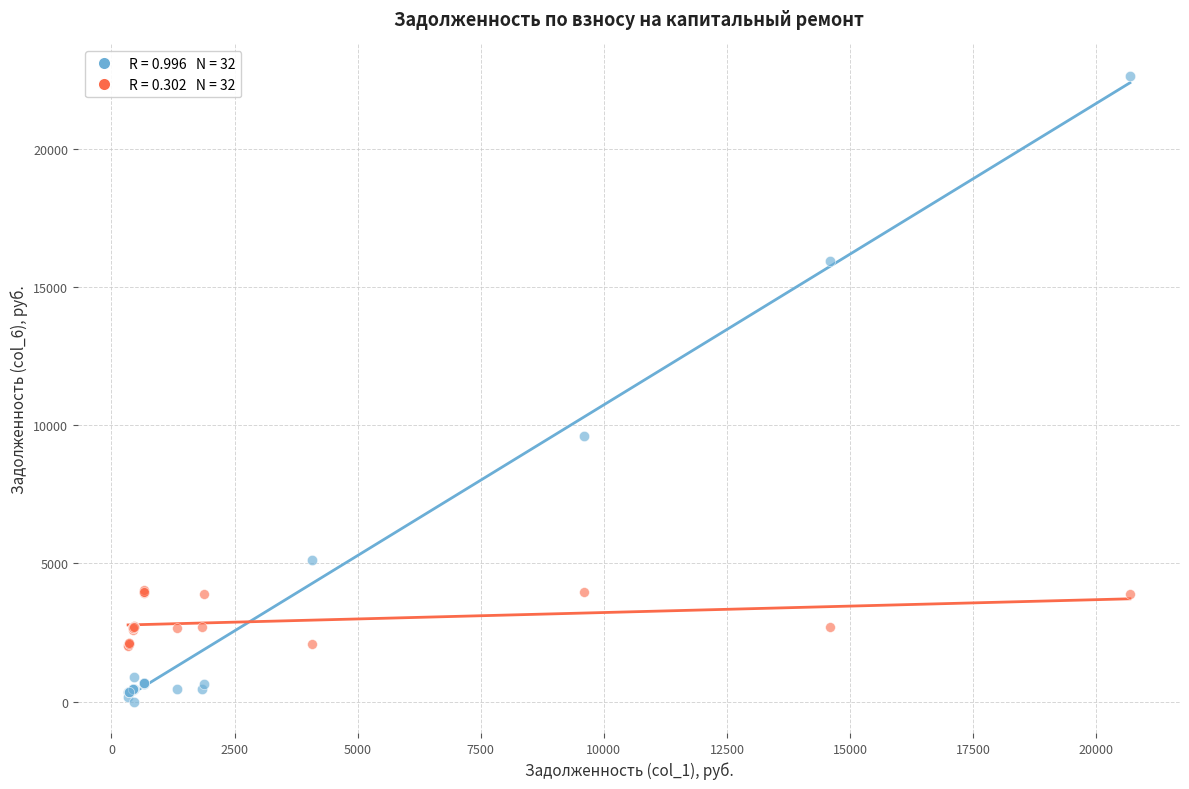

Across all series, what Y value is closest to 11317?

9590.5